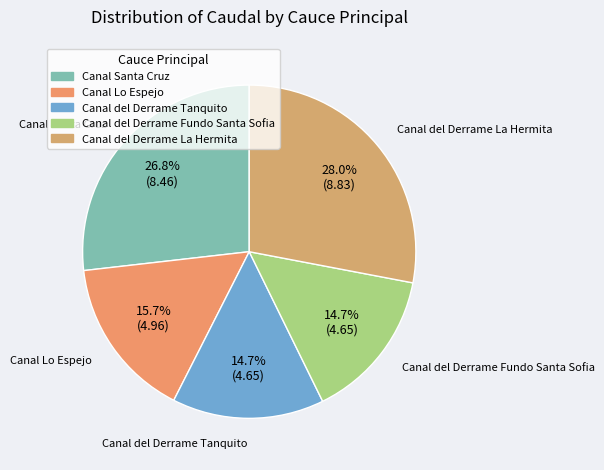

To the nearest percent, what percentage of the pie is Canal Santa Cruz?

27%